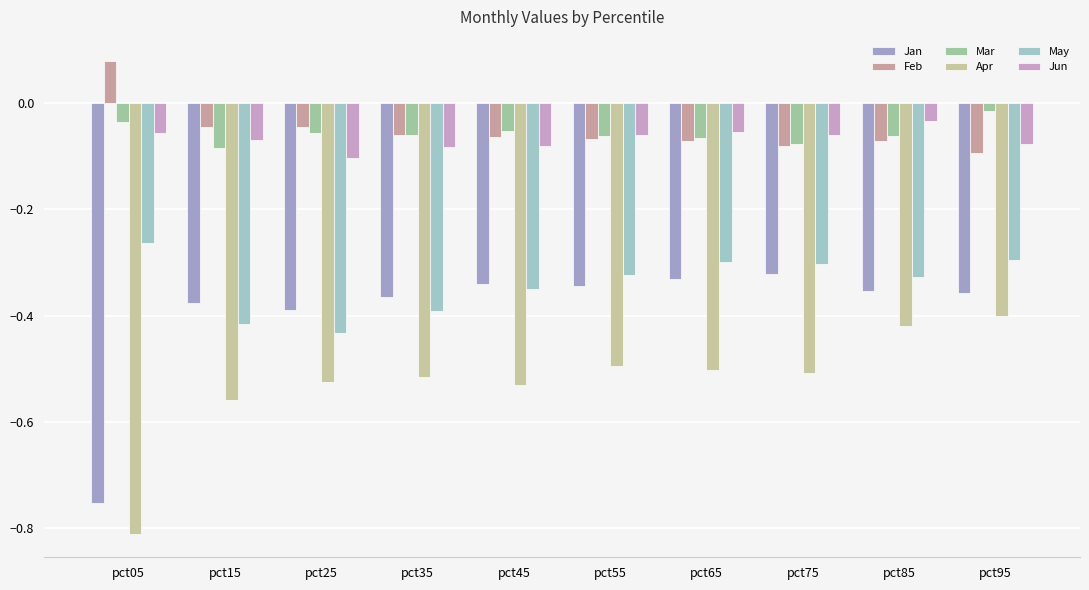

How many groups of bars are there?

10